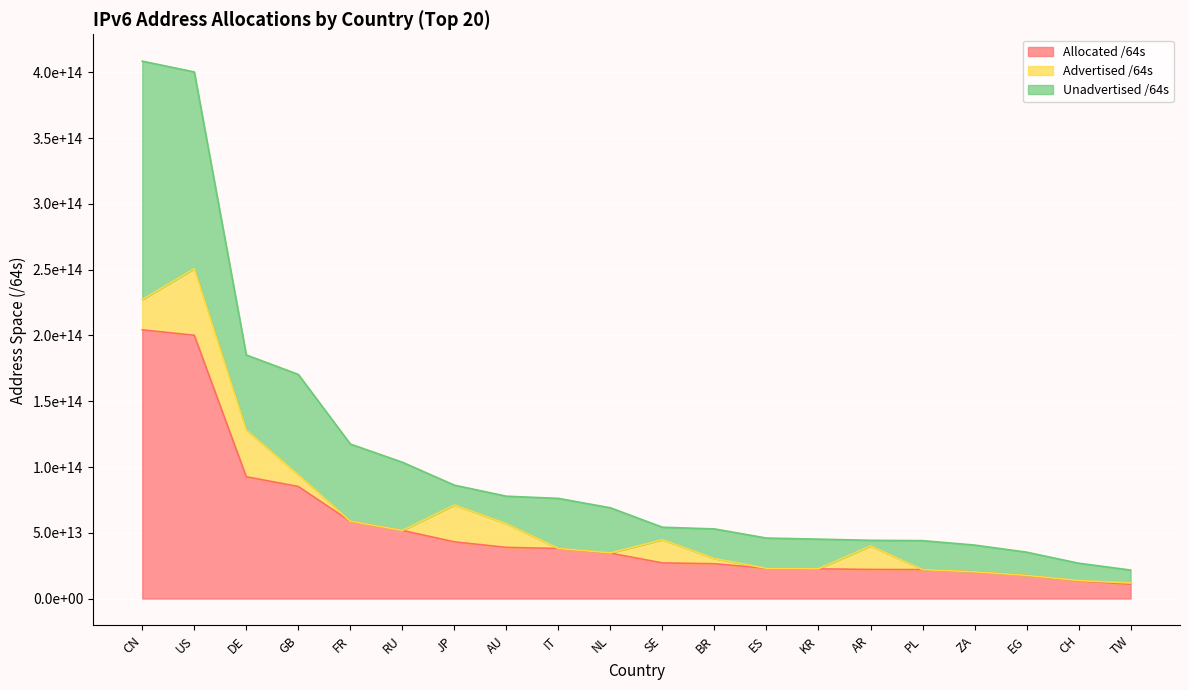

How many data points in Advertised /64s are less than 1036730105856?

10